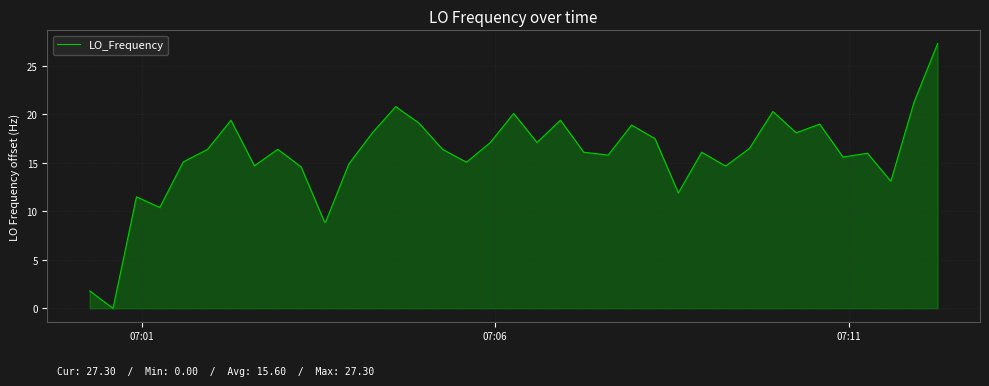

How many distinct data groups are displayed?

1